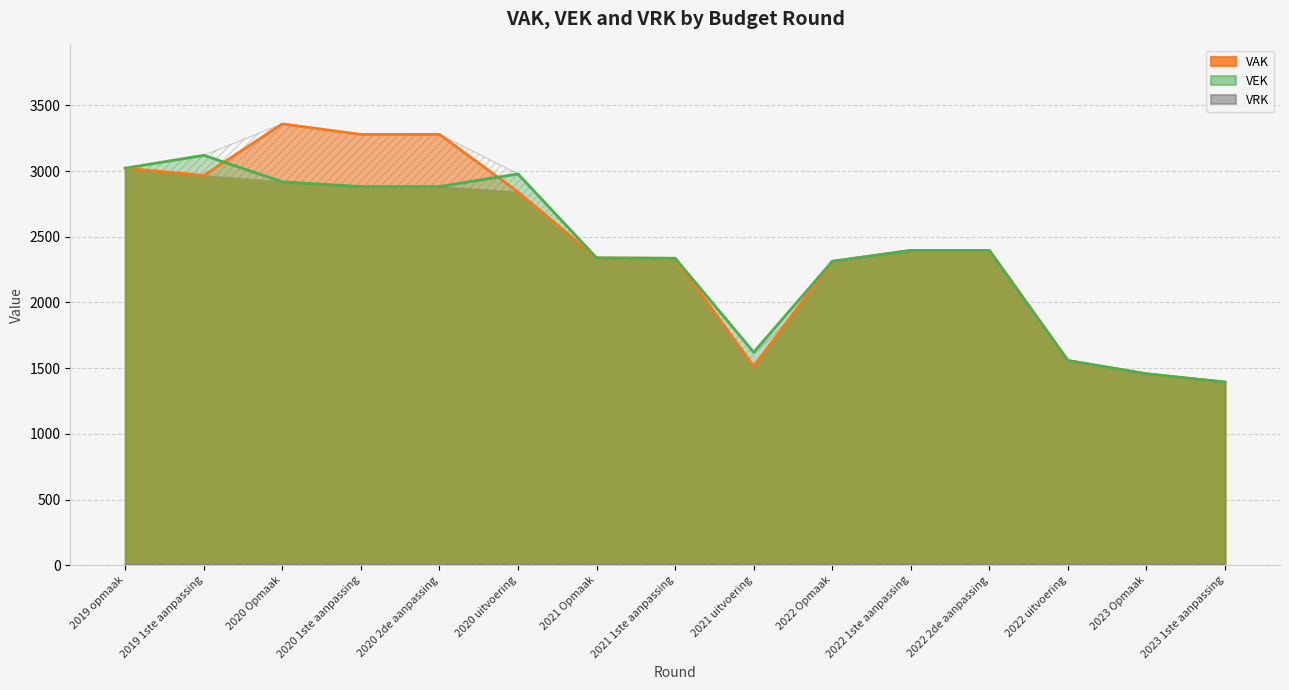

The value of VAK at 2021 uitvoering is 845. True or false?

False